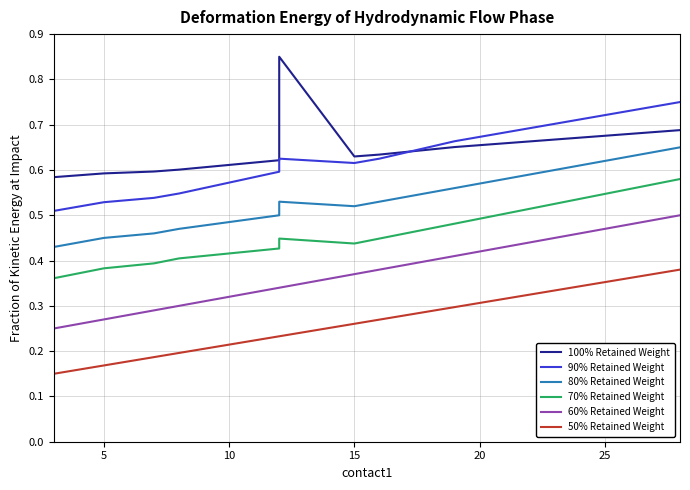

Is this an area chart (filled region under the line)?

No